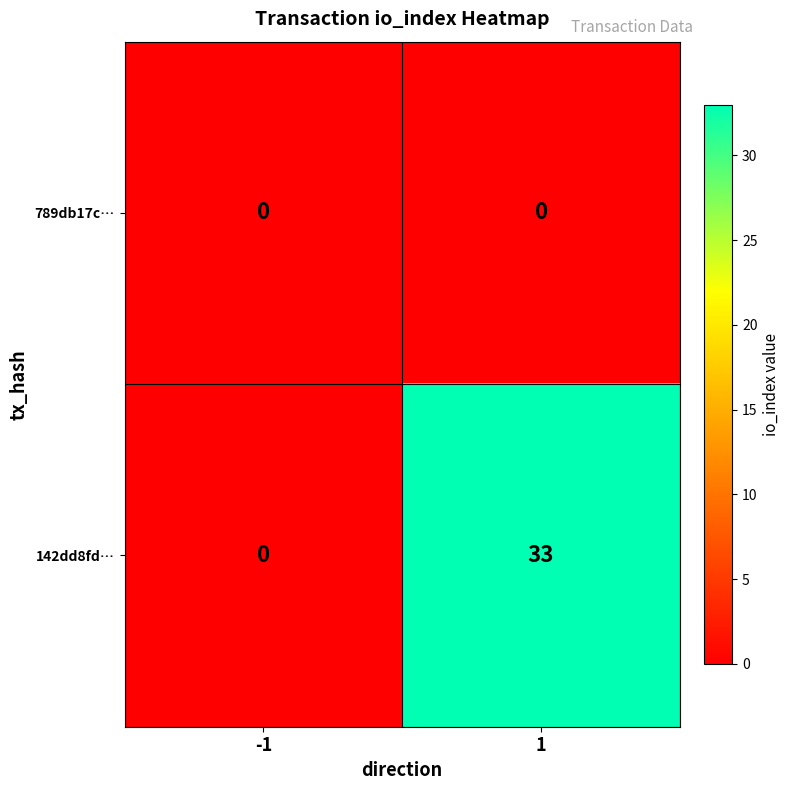

What is the spread (max minus min) of values at 1?

33